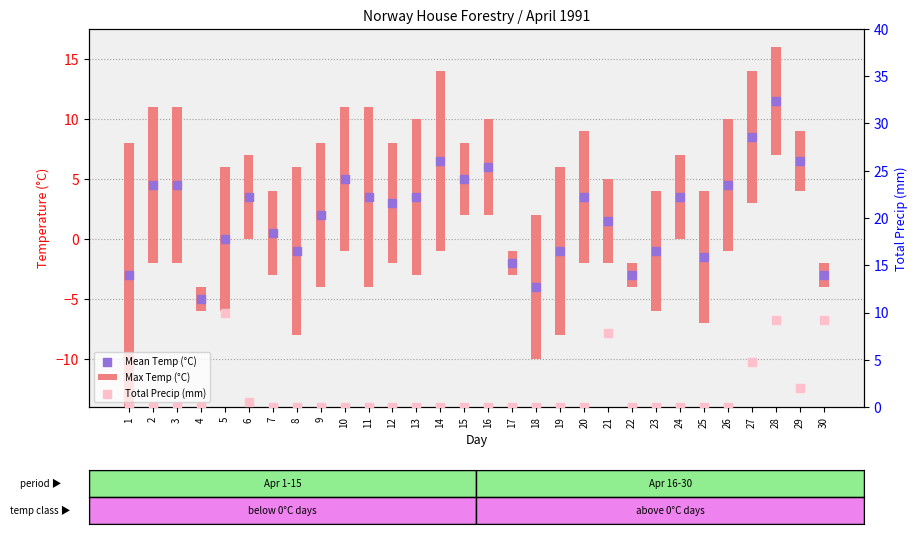

At how many categories does at least one series exceed -2?

30